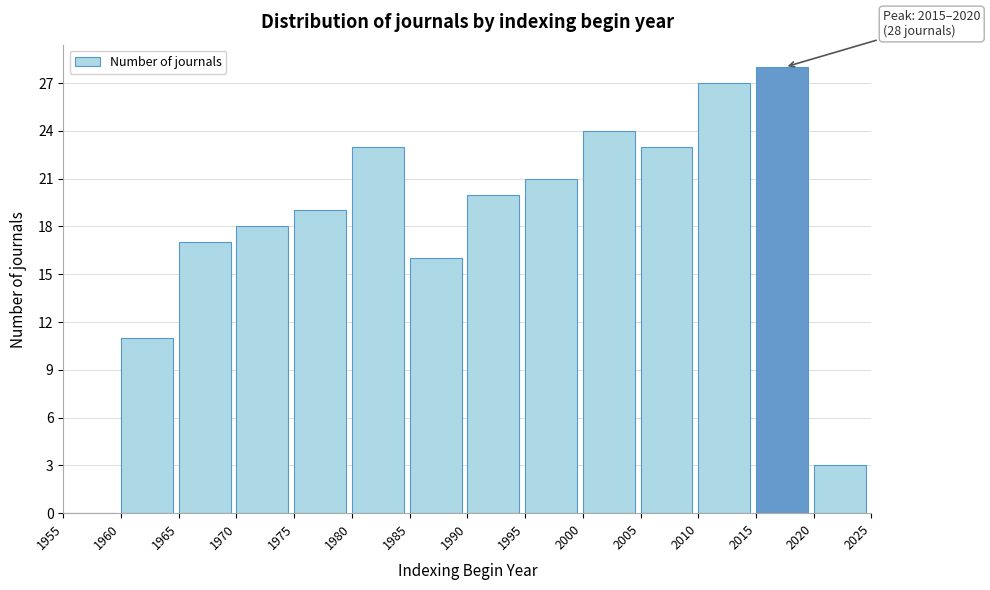

Which range on the x-axis has the tallest bar?

2015 to 2020